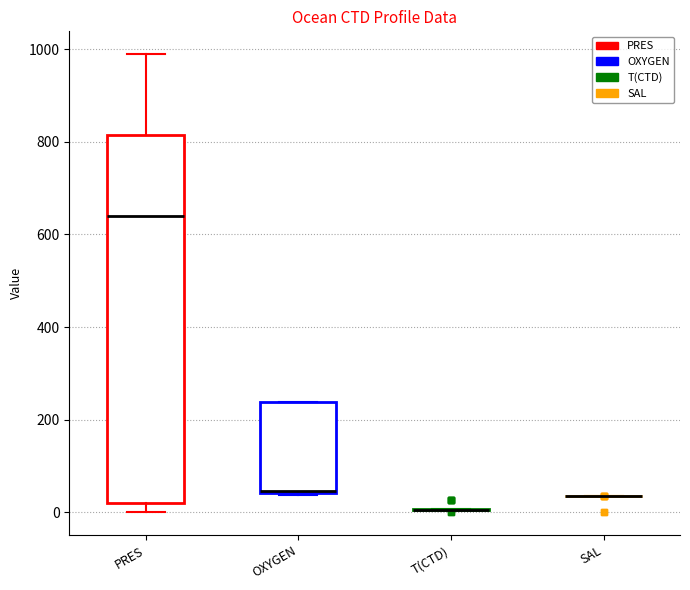

Reading left to right, transcribe this box plot: for each box, give where its median line is, the range the box spans, and where its two whiskers end, as read against the y-axis. The values are not printed on the chart, so give them approximately, as read against the axis.

PRES: median 640, box 20 to 820, whiskers 0 to 980
OXYGEN: median 40 (just above the box's lower edge), box 40 to 240, whiskers 40 to 240
T(CTD): box collapsed to a line at 0, whiskers 0 to 0
SAL: box collapsed to a line at 40, whiskers 40 to 40